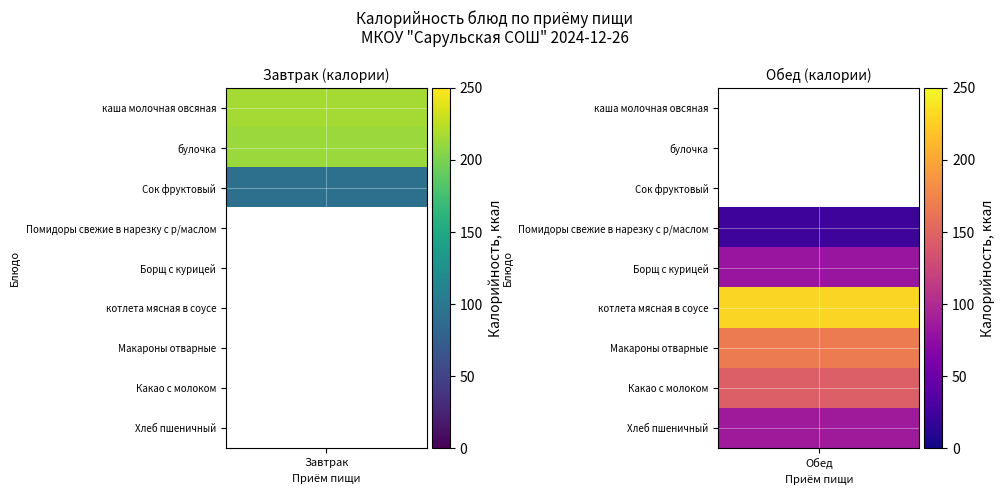

What is the sum of the Обед values at Борщ с курицей and каша молочная овсяная?

82.0